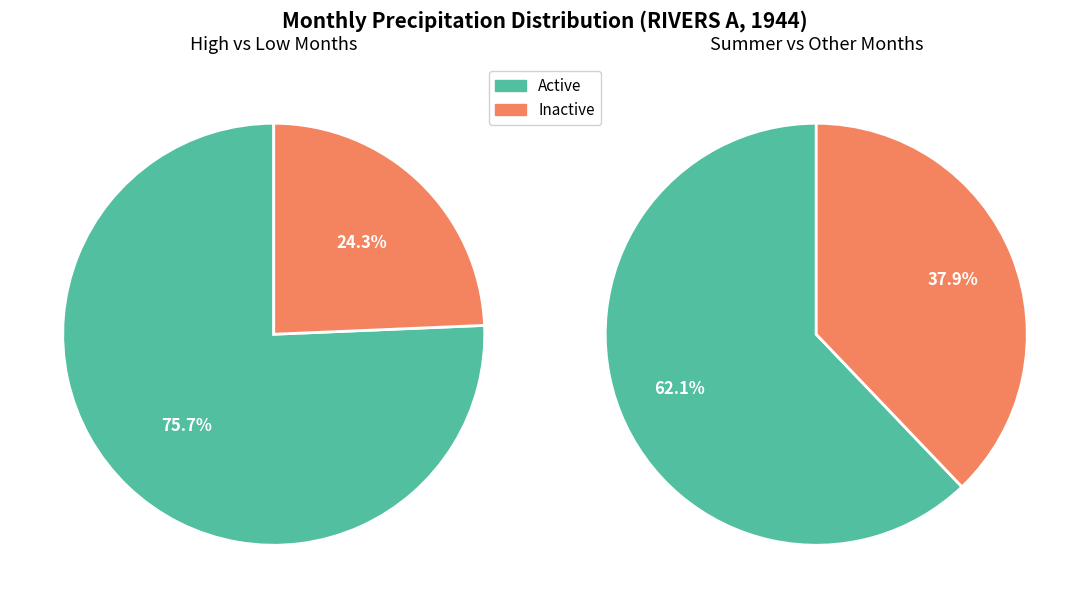

True or false: Month 2 accounts for 37% of the total.

False